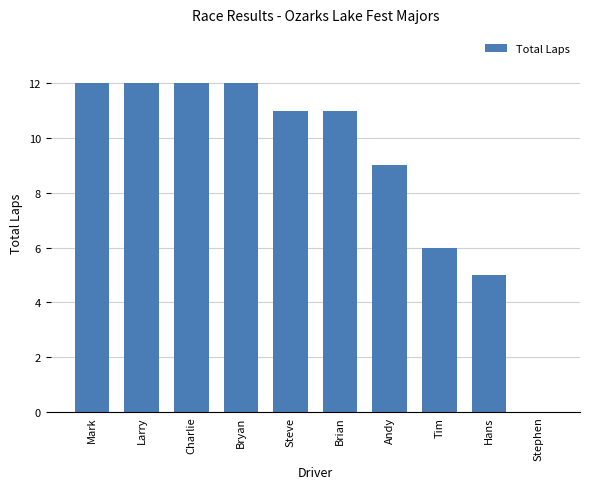

What is the maximum value shown in the chart?

12